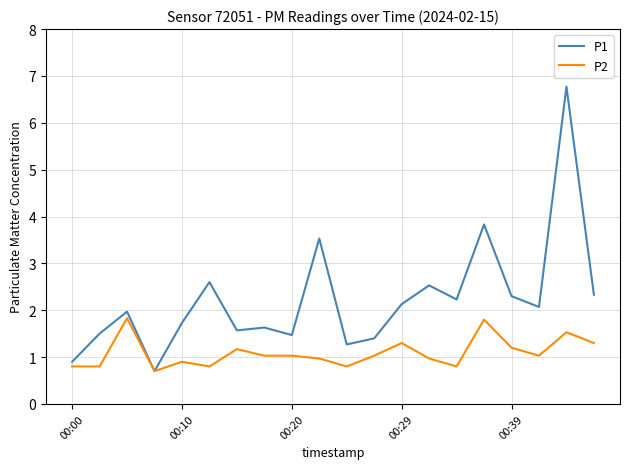

What are all the series names shown in the legend?

P1, P2